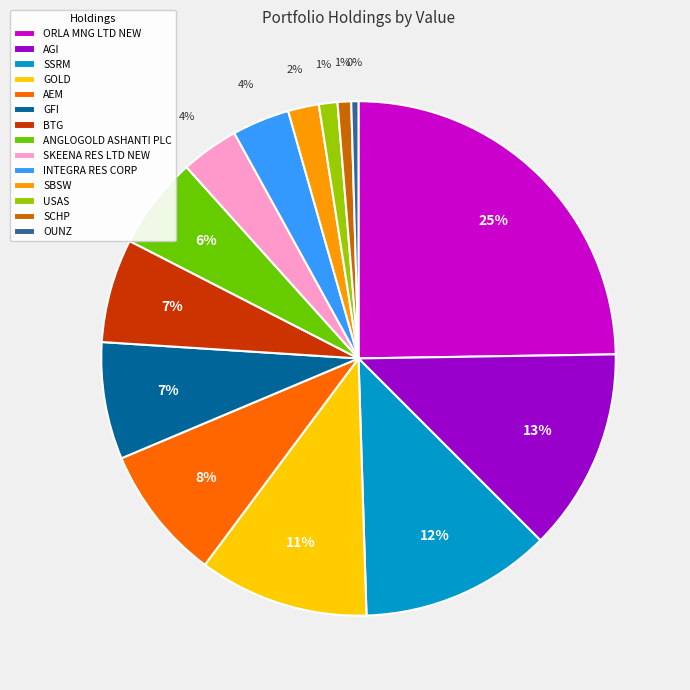

Is the sum of USAS and ANGLOGOLD ASHANTI PLC greater than half?

No